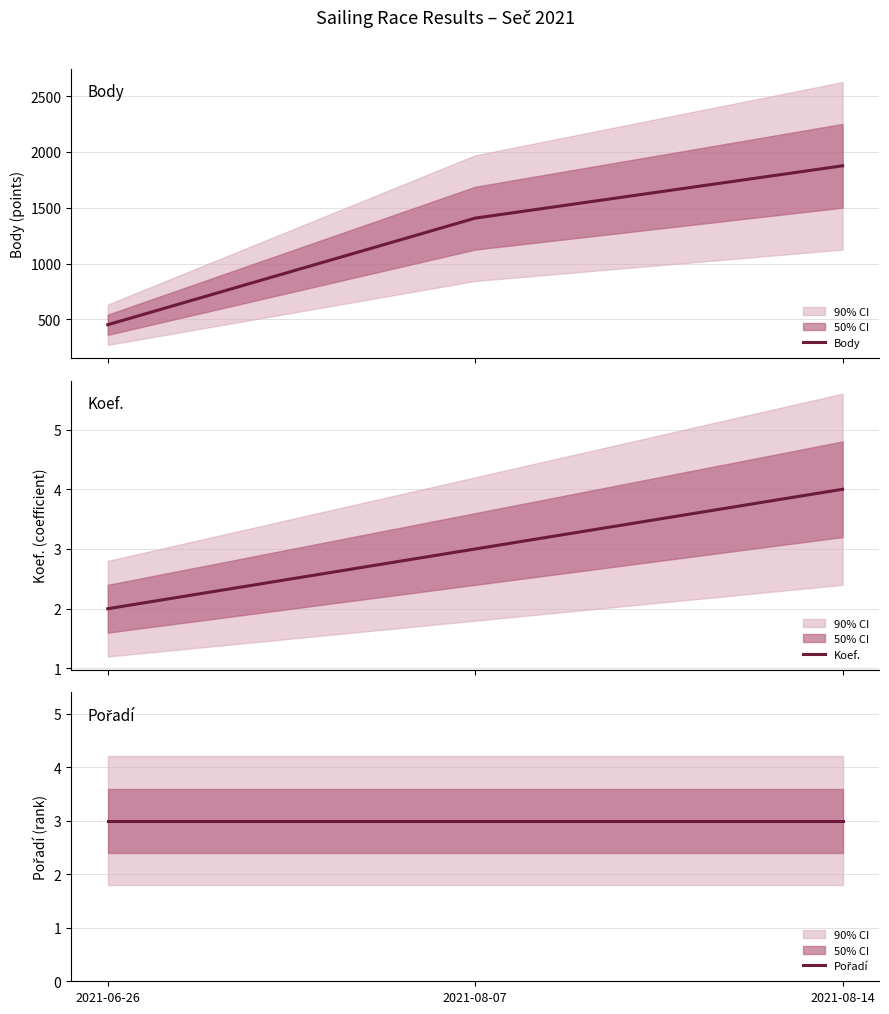

What is the minimum value shown in the chart?

2